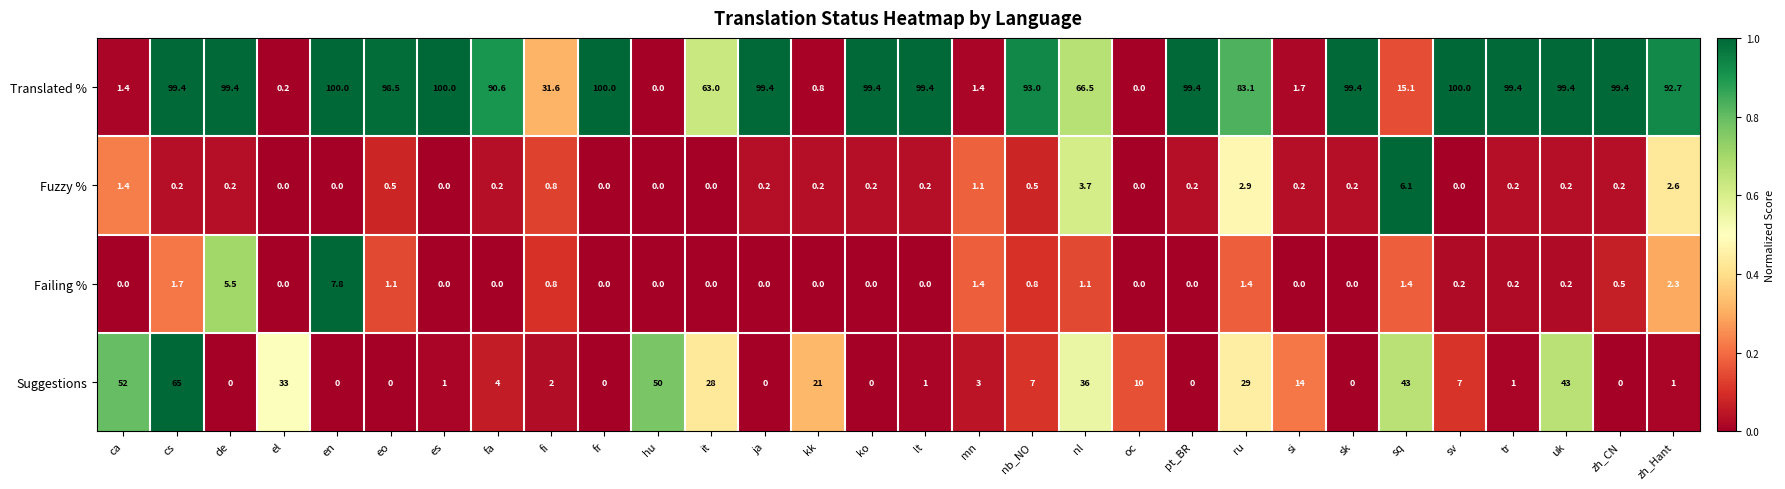

At which category is the sum across all series the highest?

cs